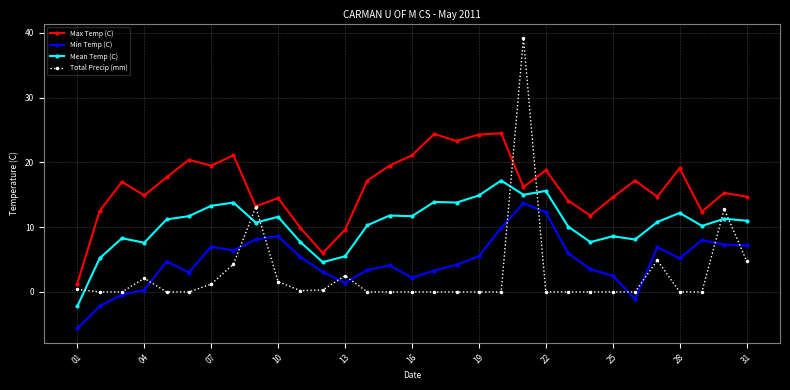

What is the difference between the maximum and minimum values in the Total Precip (mm) series?

39.2